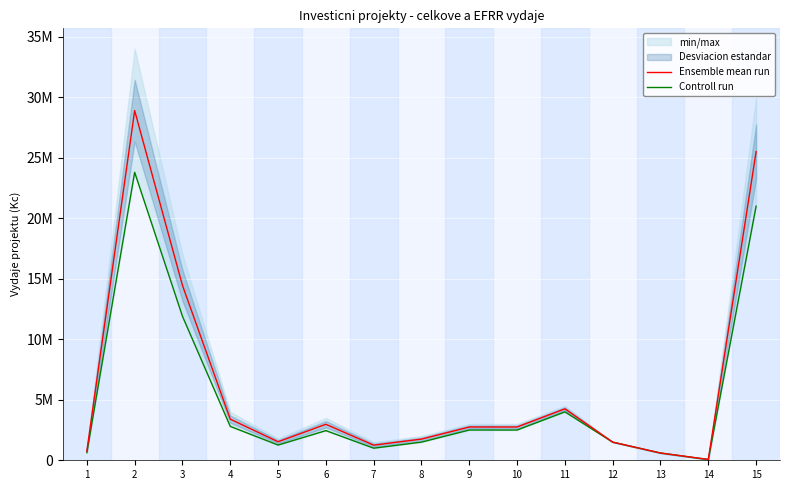

Which series has the largest total across all categories?

Ensemble mean run